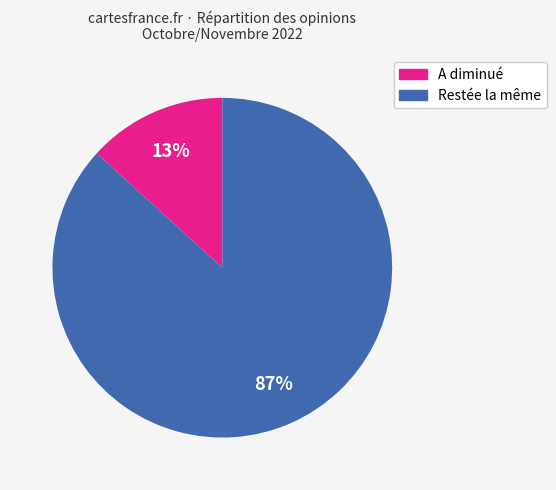

To the nearest percent, what is the difference between the largest and smallest slice percentages?

74%